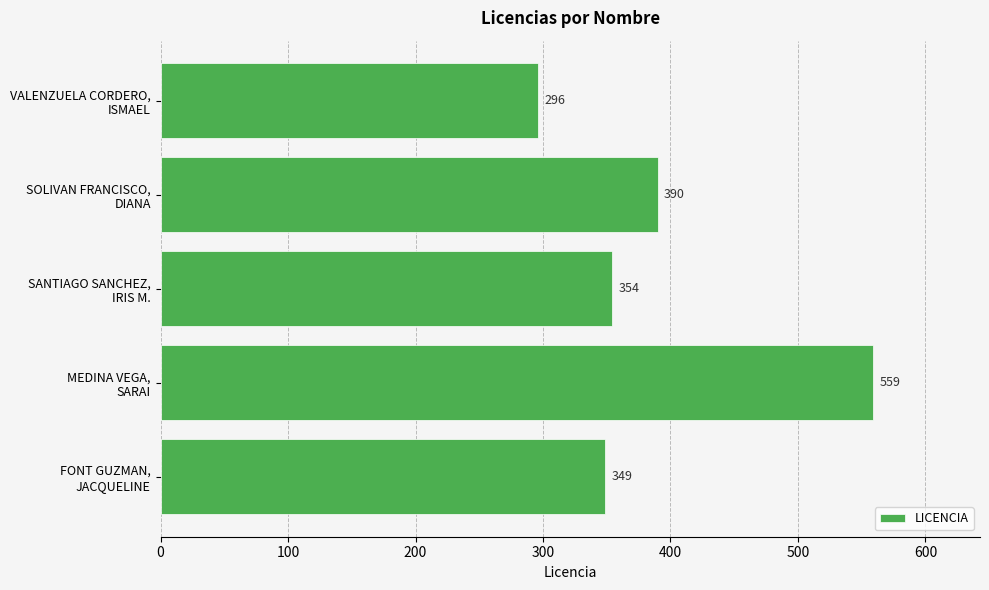

What is the difference between the maximum and second lowest values?

210